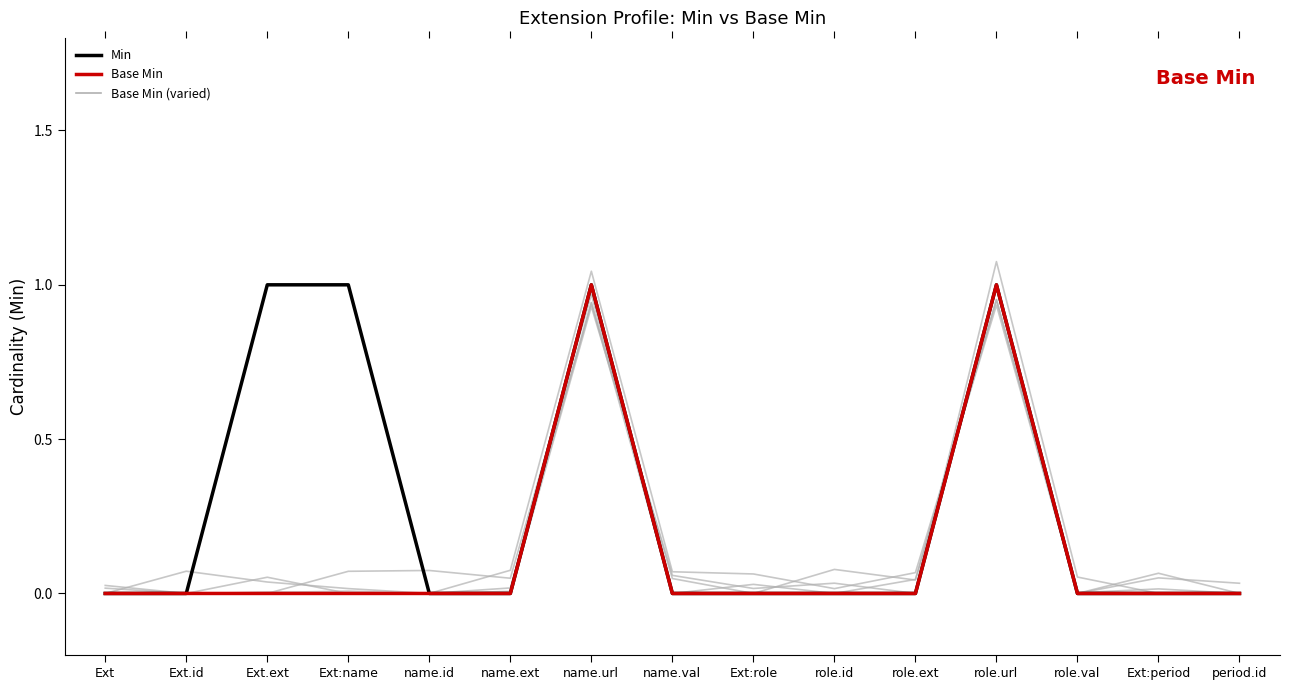

Reading left to right, extract all data points from this chart.

Min: Ext=0	Ext.id=0	Ext.ext=1	Ext:name=1	name.id=0	name.ext=0	name.url=1	name.val=0	Ext:role=0	role.id=0	role.ext=0	role.url=1	role.val=0	Ext:period=0	period.id=0
Base Min: Ext=0	Ext.id=0	Ext.ext=0	Ext:name=0	name.id=0	name.ext=0	name.url=1	name.val=0	Ext:role=0	role.id=0	role.ext=0	role.url=1	role.val=0	Ext:period=0	period.id=0